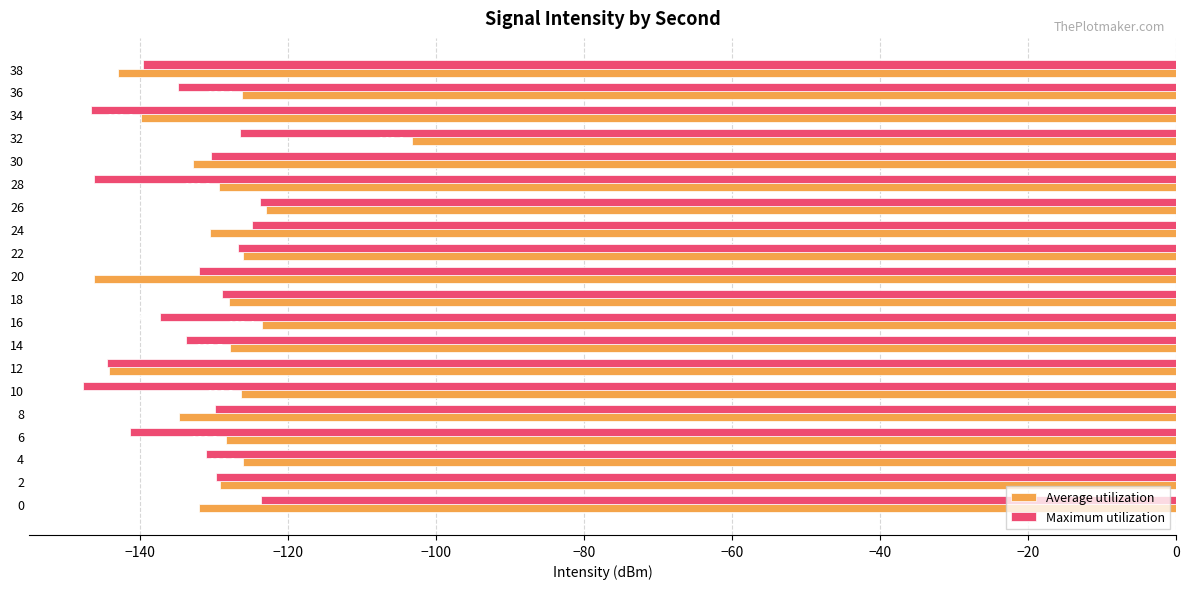

List the series in order of their peak value, lowest first.

Maximum utilization, Average utilization